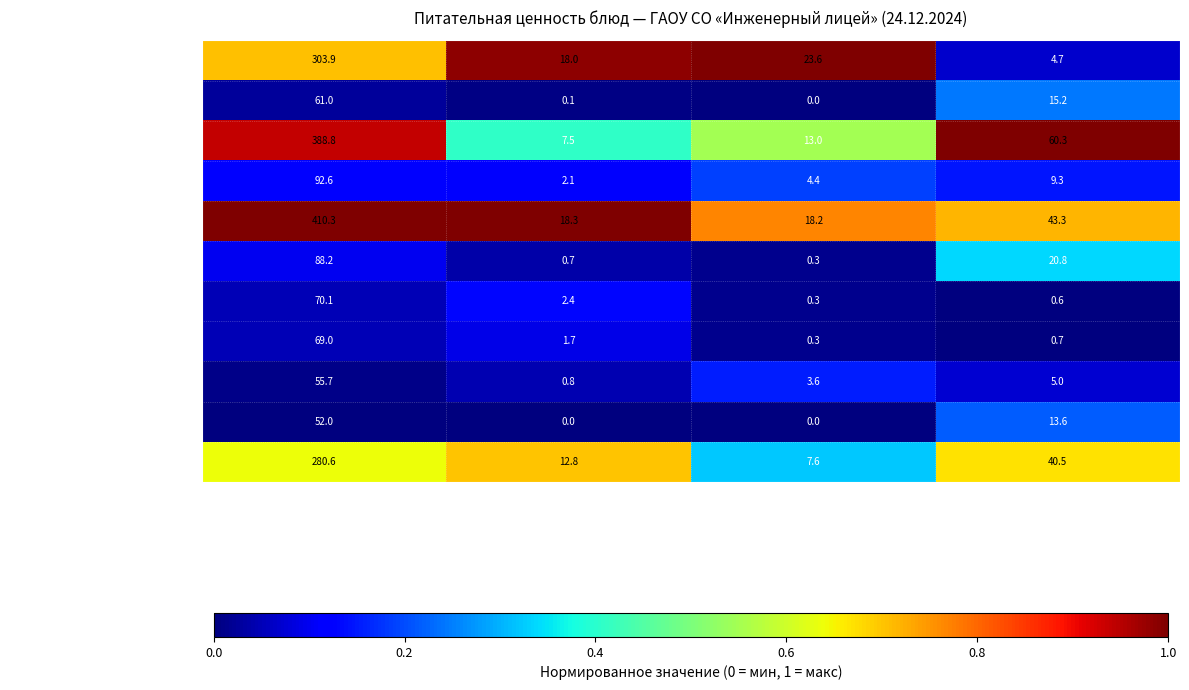

Which series has the widest spread of values?

Плов из отварной птицы